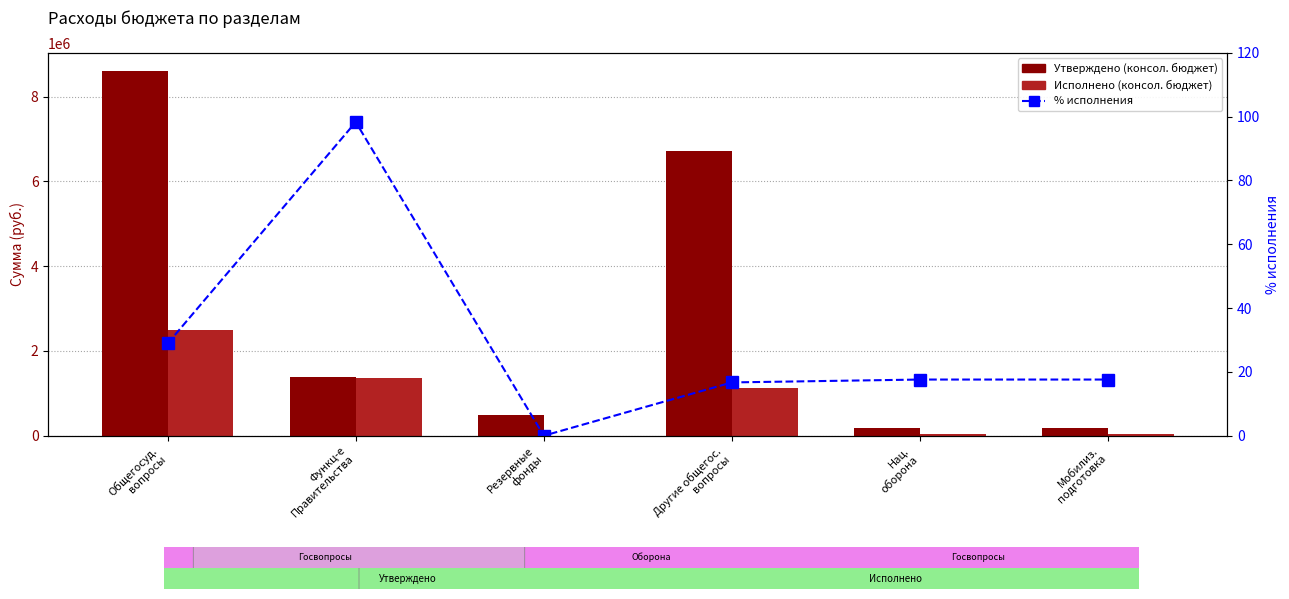

Where does the Утверждено (консол. бюджет) series first go above 1383707?

Общегосуд.
вопросы